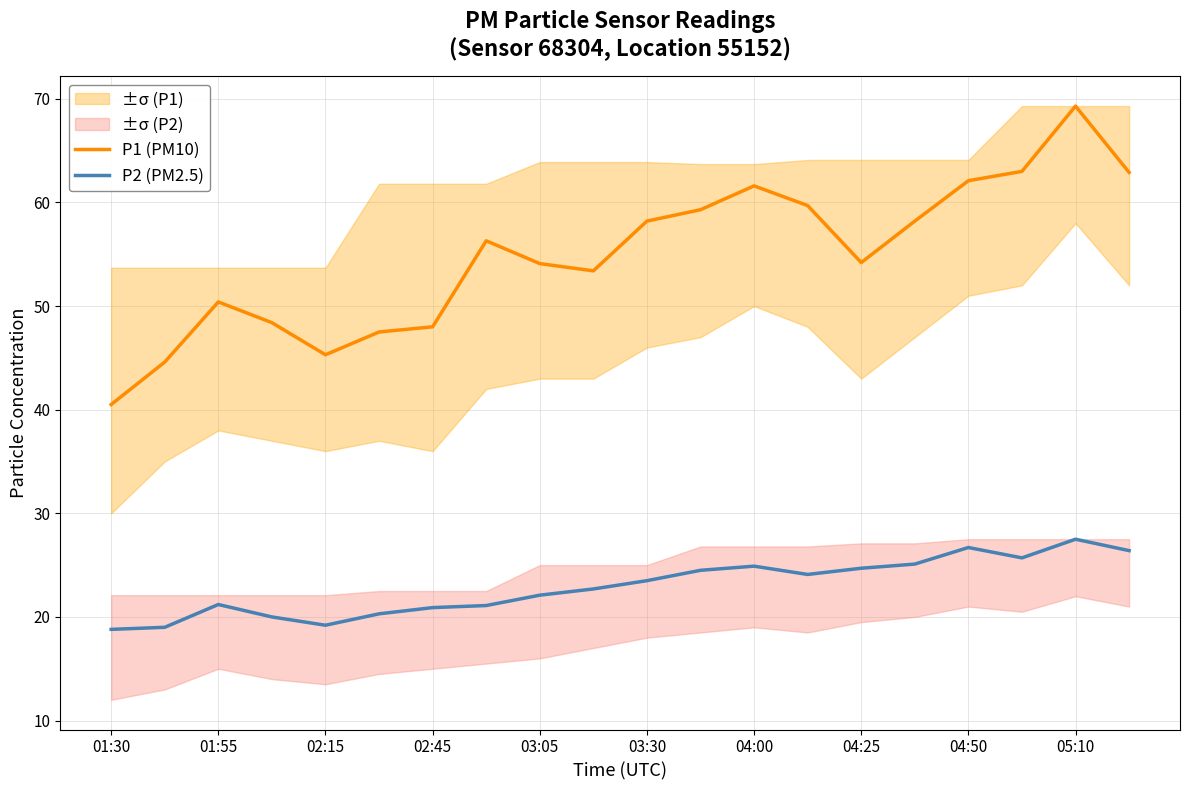

What is the lowest value of the P2 (PM2.5) series?

18.8